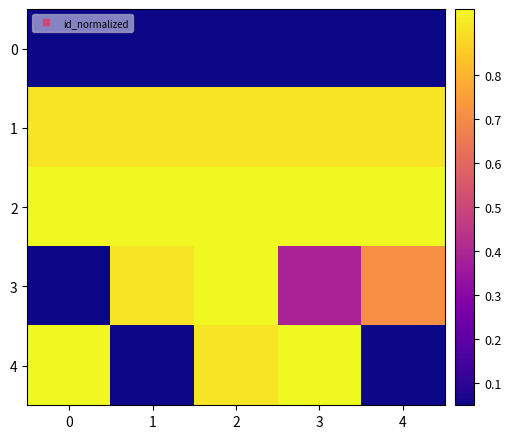

What is the greatest value displayed?

1.0